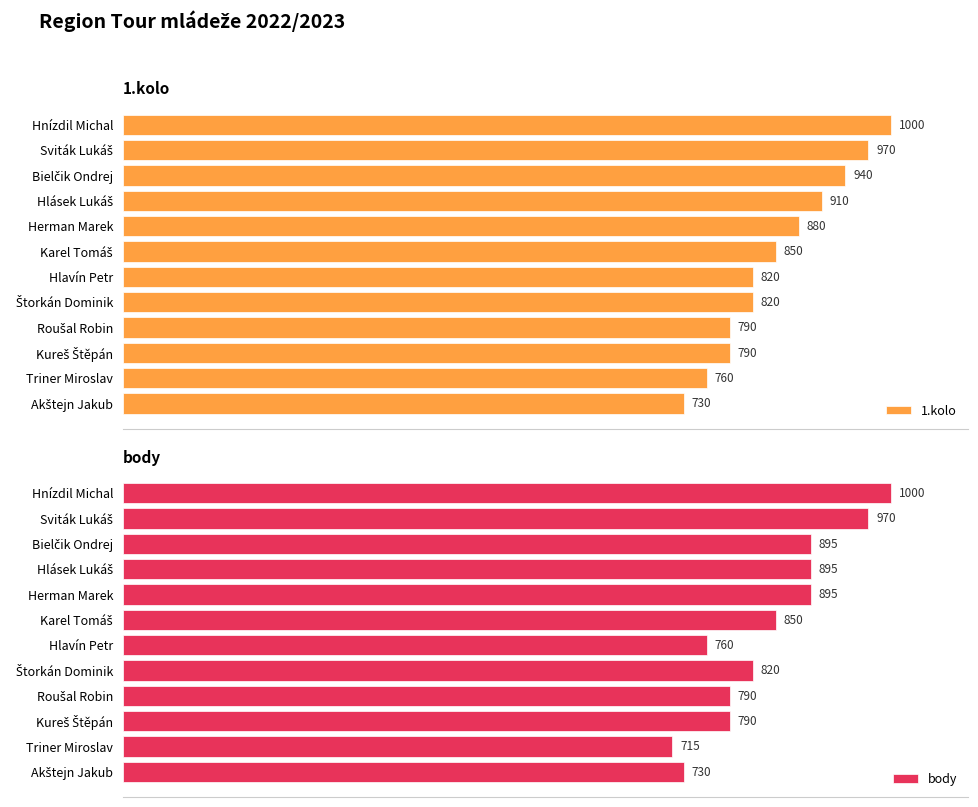

The value of 1.kolo at Sviták Lukáš is 1295. True or false?

False